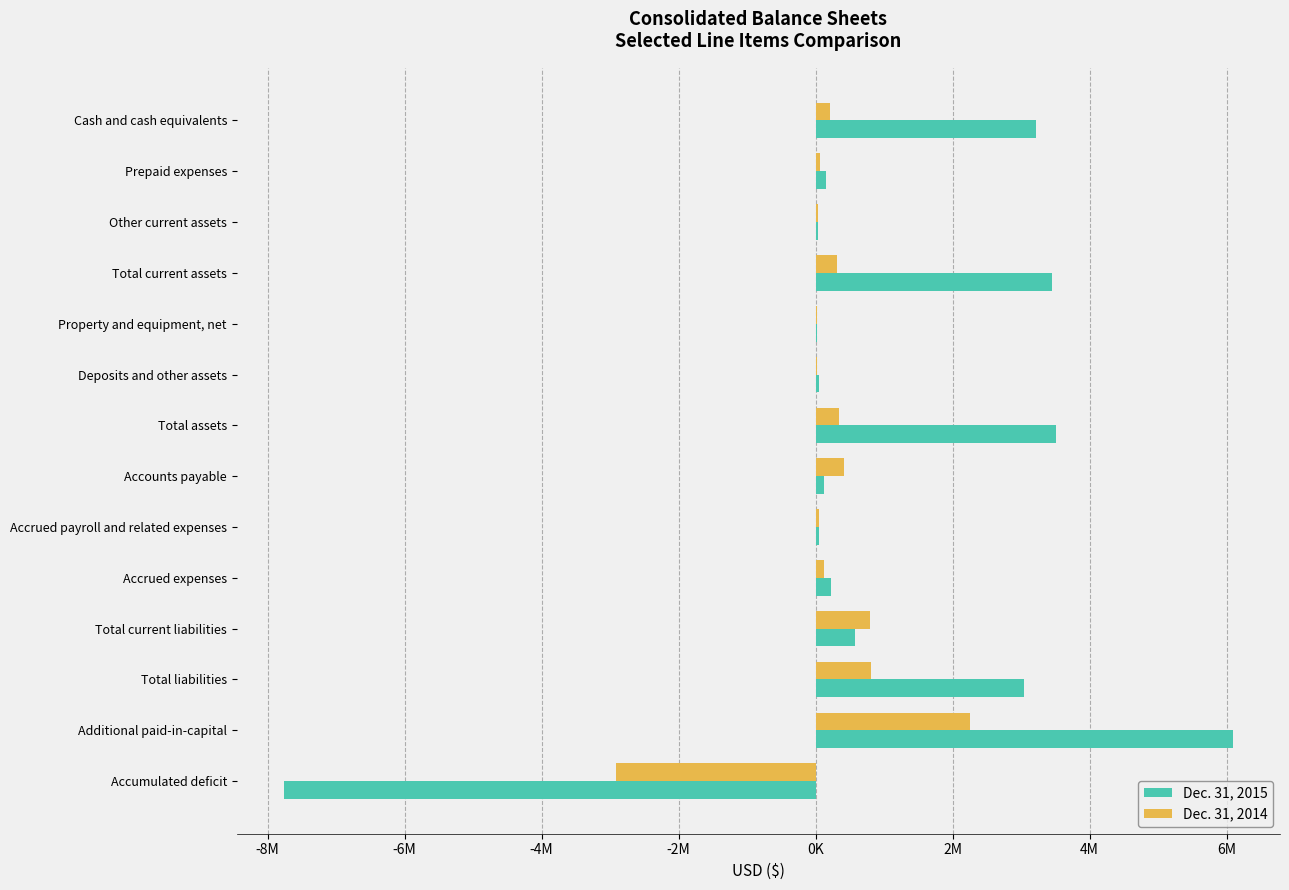

What are all the series names shown in the legend?

Dec. 31, 2015, Dec. 31, 2014